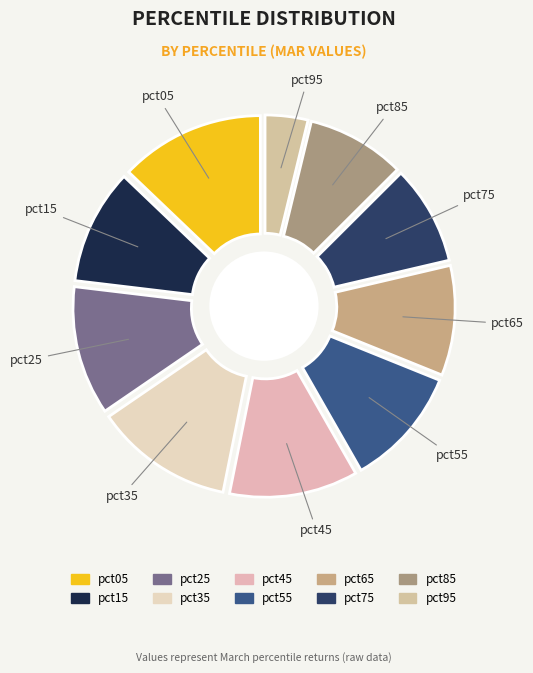

Rank the categories by value from highest to lowest.

pct05, pct35, pct25, pct45, pct55, pct15, pct65, pct75, pct85, pct95